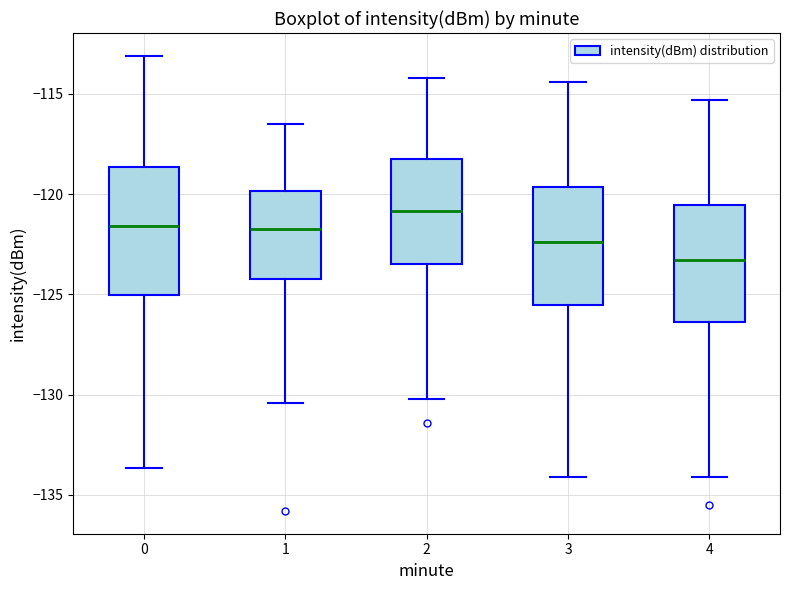

Which box is the tallest, from its lower edge to its upper edge?

0